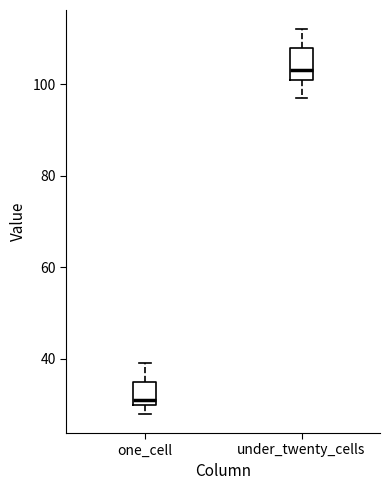

Reading left to right, transcribe this box plot: for each box, give where its median line is, the range the box spans, and where its two whiskers end, as read against the y-axis. The values are not printed on the chart, so give them approximately, as read against the axis.

one_cell: median 32, box 30 to 36, whiskers 28 to 40
under_twenty_cells: median 104, box 102 to 108, whiskers 98 to 112